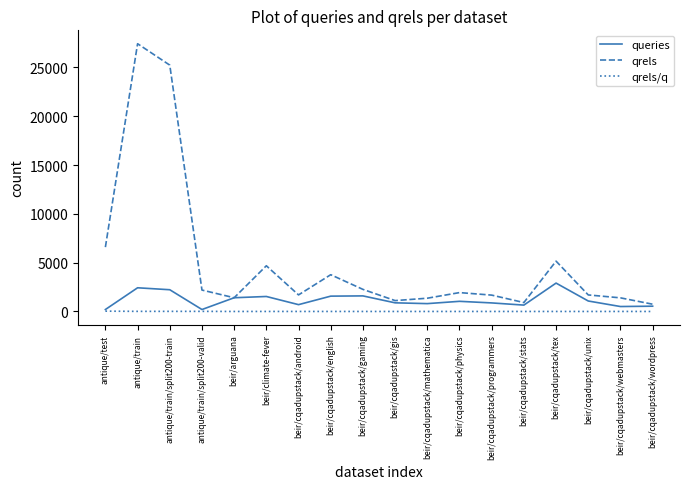

True or false: qrels and qrels/q cross at least once.

False